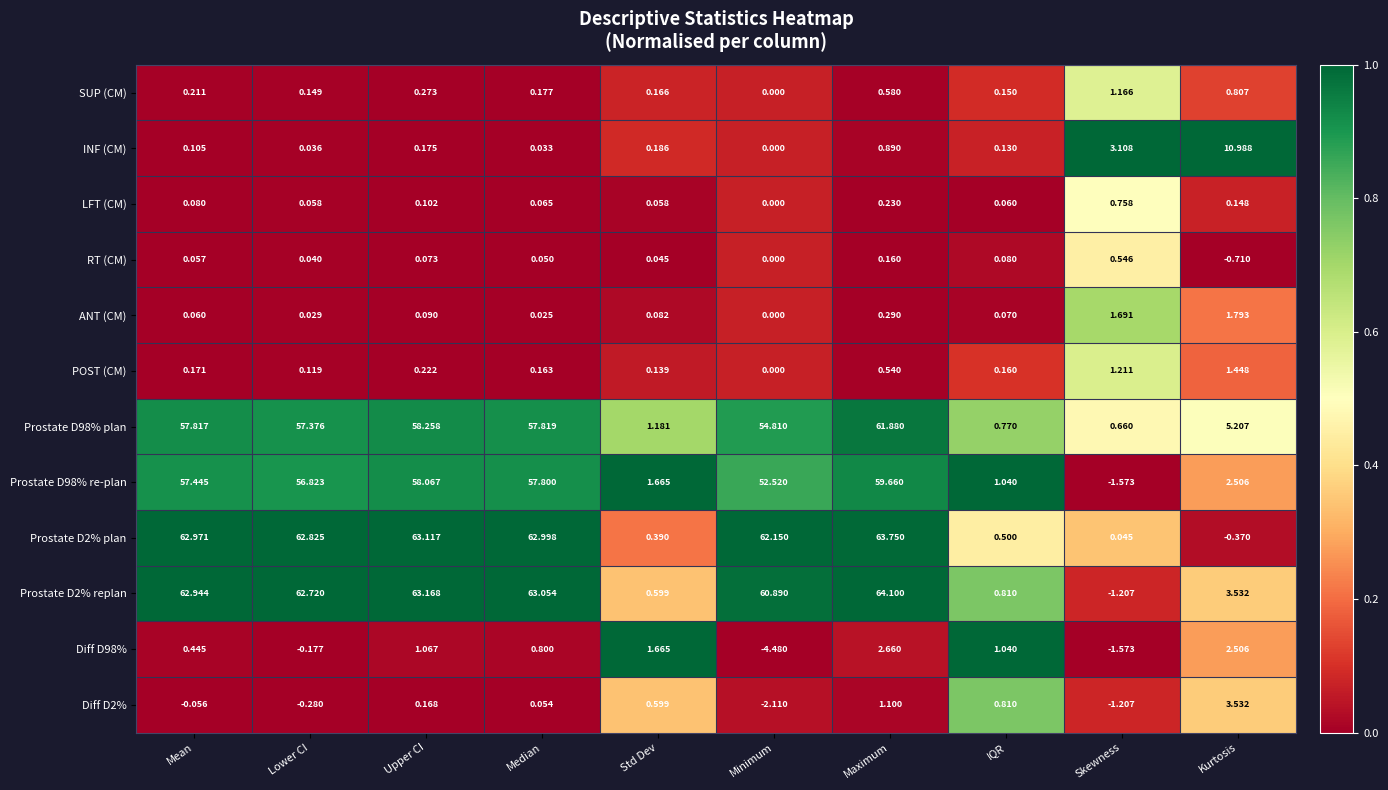

List the labels in order of ANT (CM) value, largest first.

Kurtosis, Skewness, Maximum, Upper CI, Std Dev, IQR, Mean, Lower CI, Median, Minimum